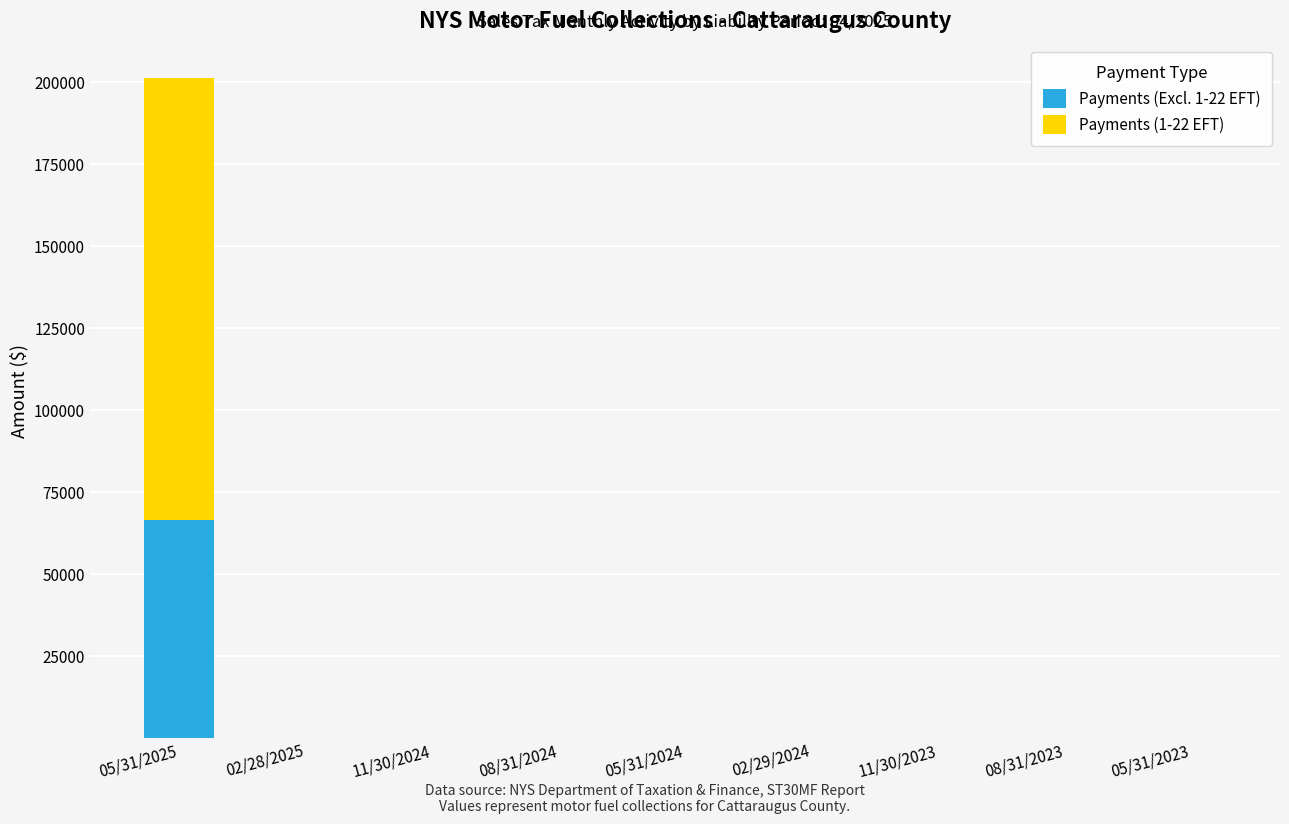

At which category is the sum across all series the highest?

05/31/2025